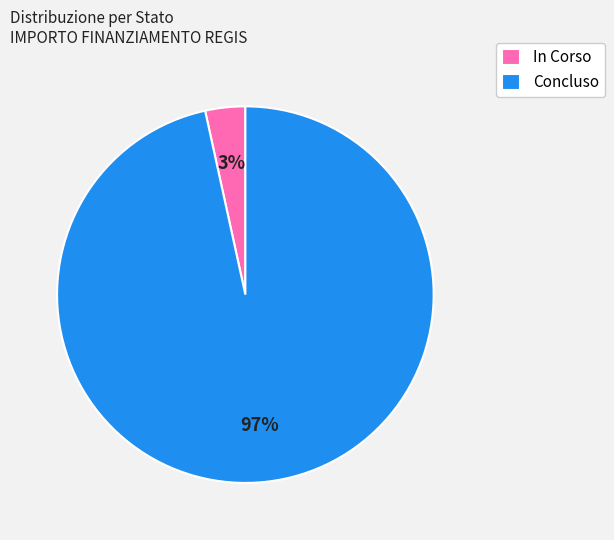

Combined, do In Corso and Concluso account for over 50%?

Yes